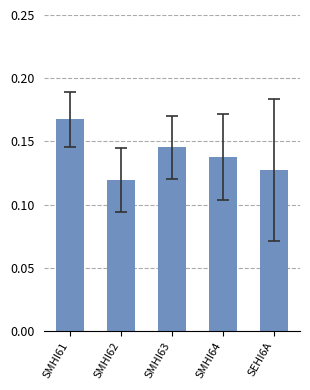

List the labels in order of value, smallest first.

SMHI62, SEHI6A, SMHI64, SMHI63, SMHI61